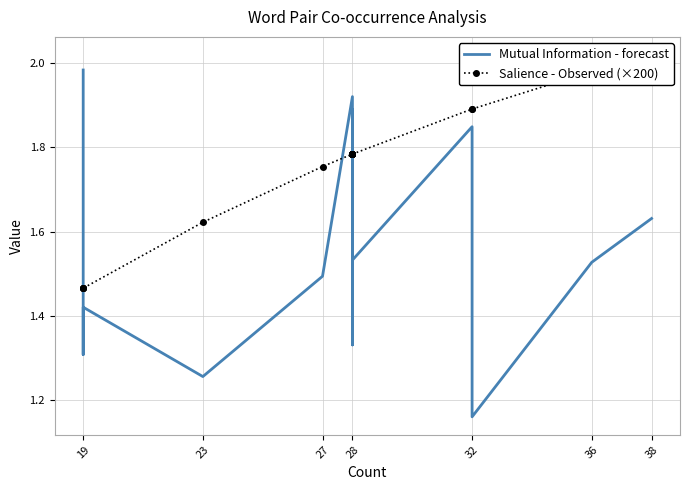

True or false: Mutual Information - forecast and Salience - Observed (×200) cross at least once.

True